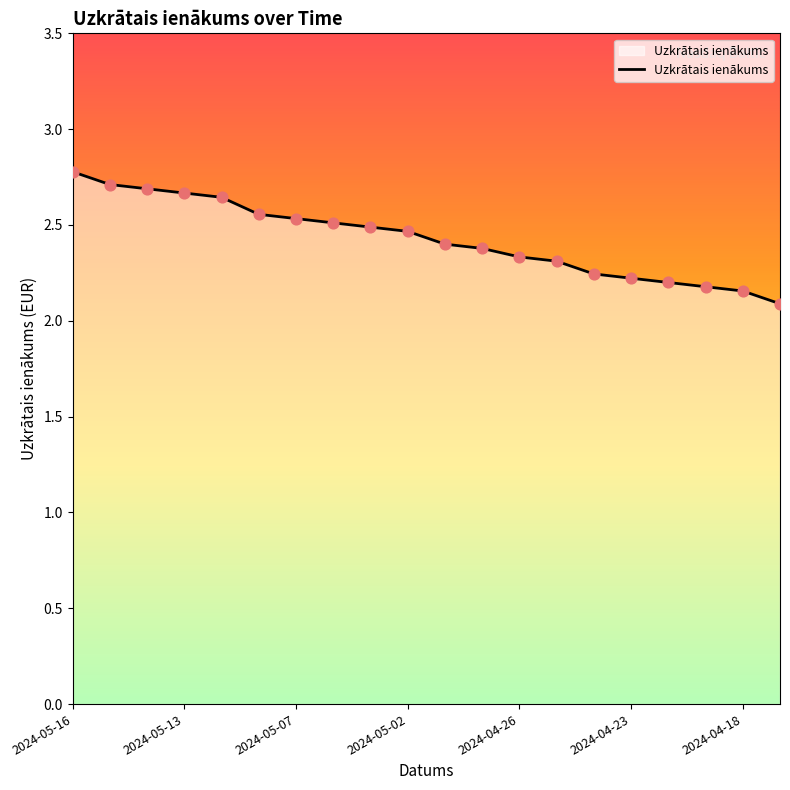

What is the difference between the maximum and minimum values?

0.7